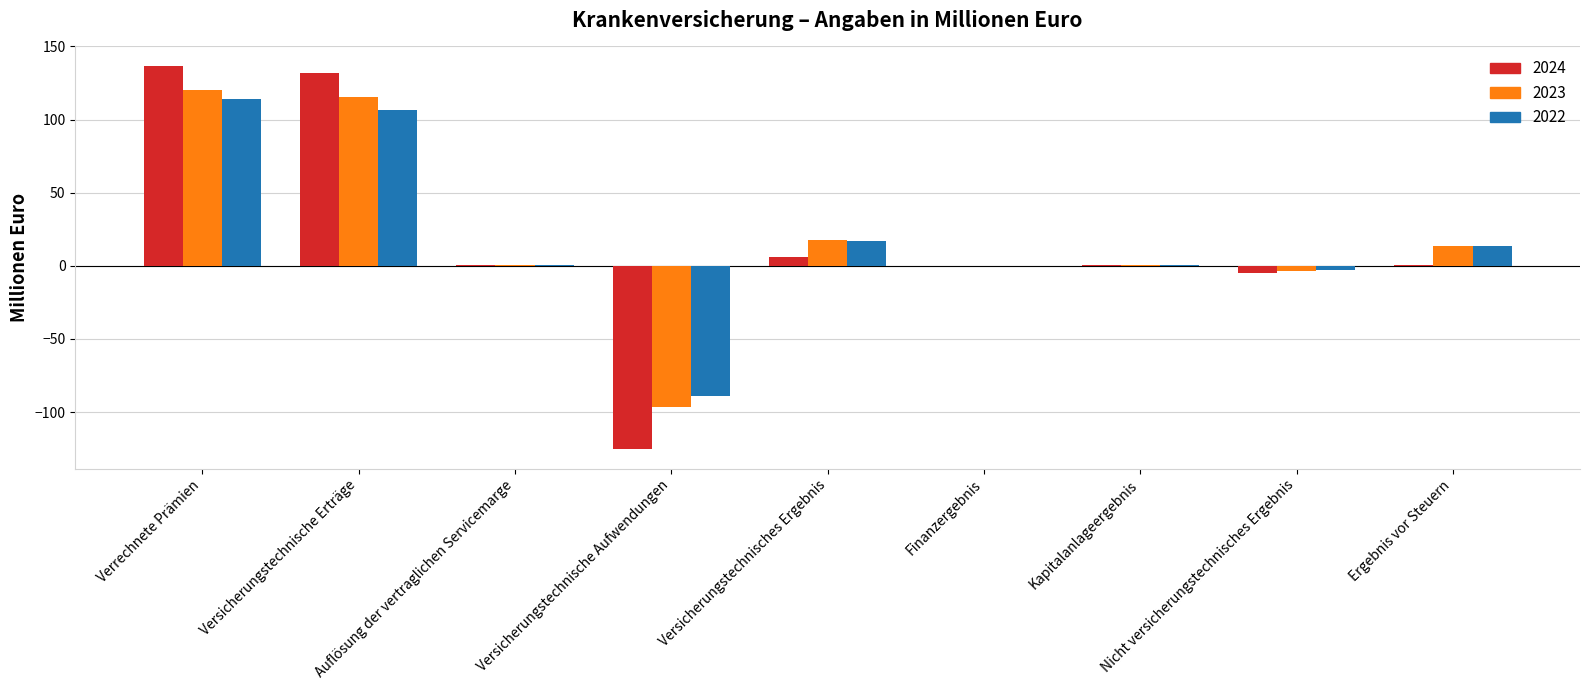

Count the number of categories in the chart.

9